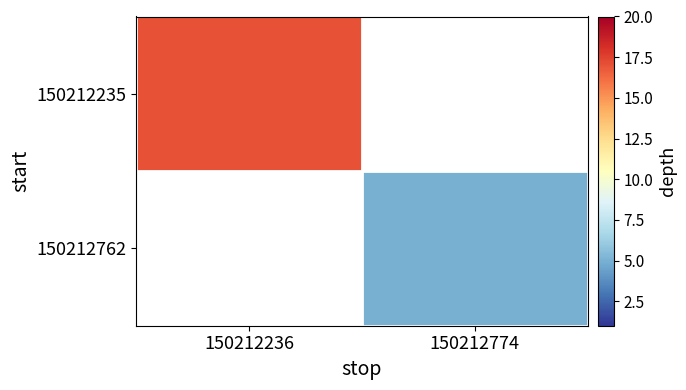

The 150212235 series shows 23.4 at 150212236. True or false?

False